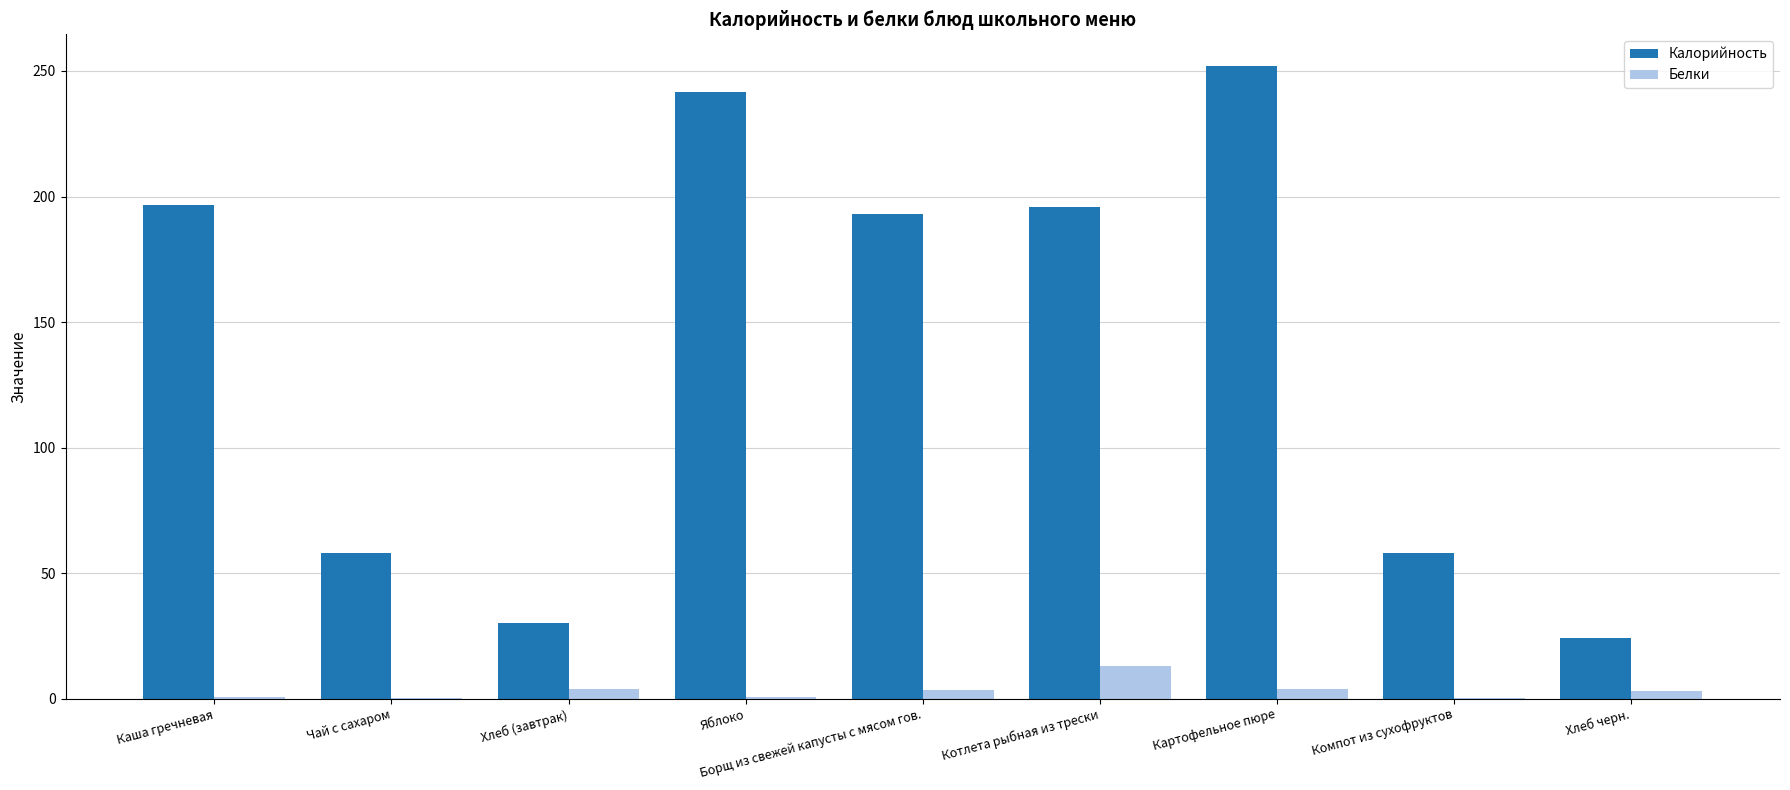

At which category does the chart reach its peak across all series?

Картофельное пюре